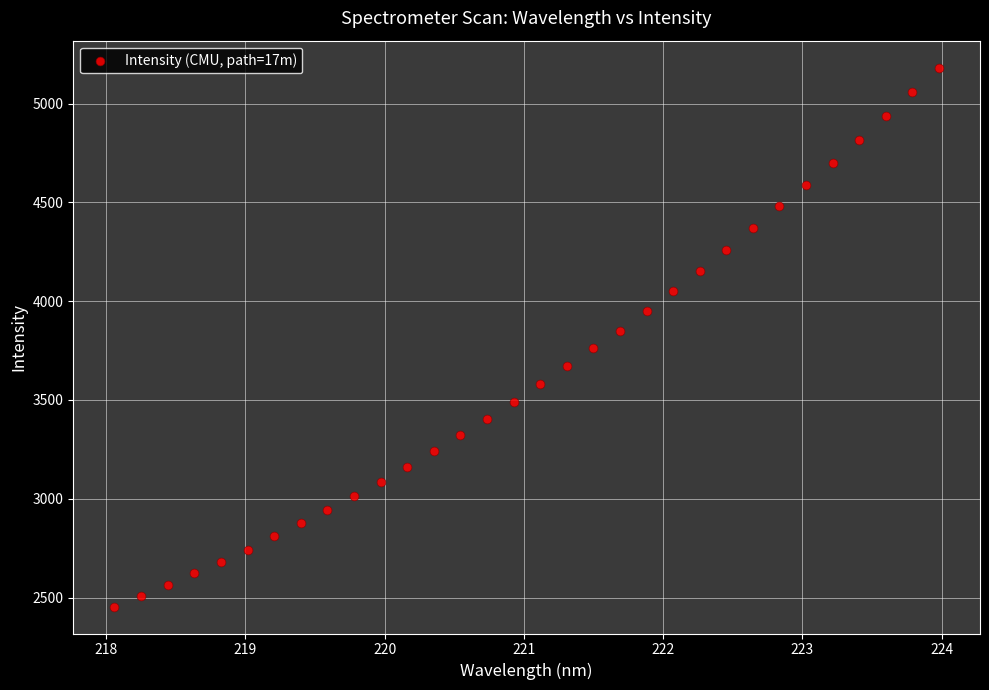

What is the range of X values (max minus min)?

5.9